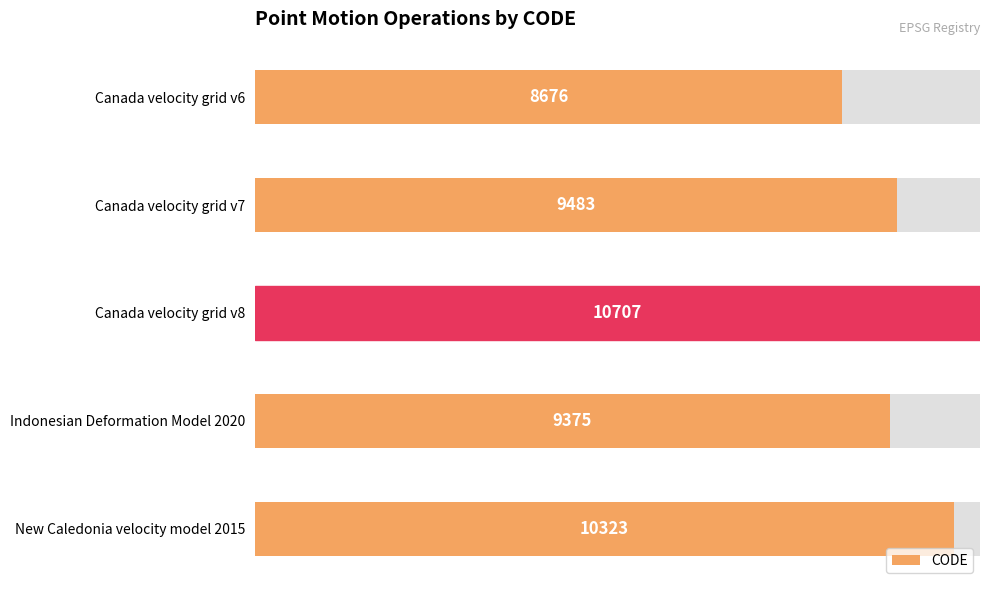

Count the values in the range 0 to 1.

5